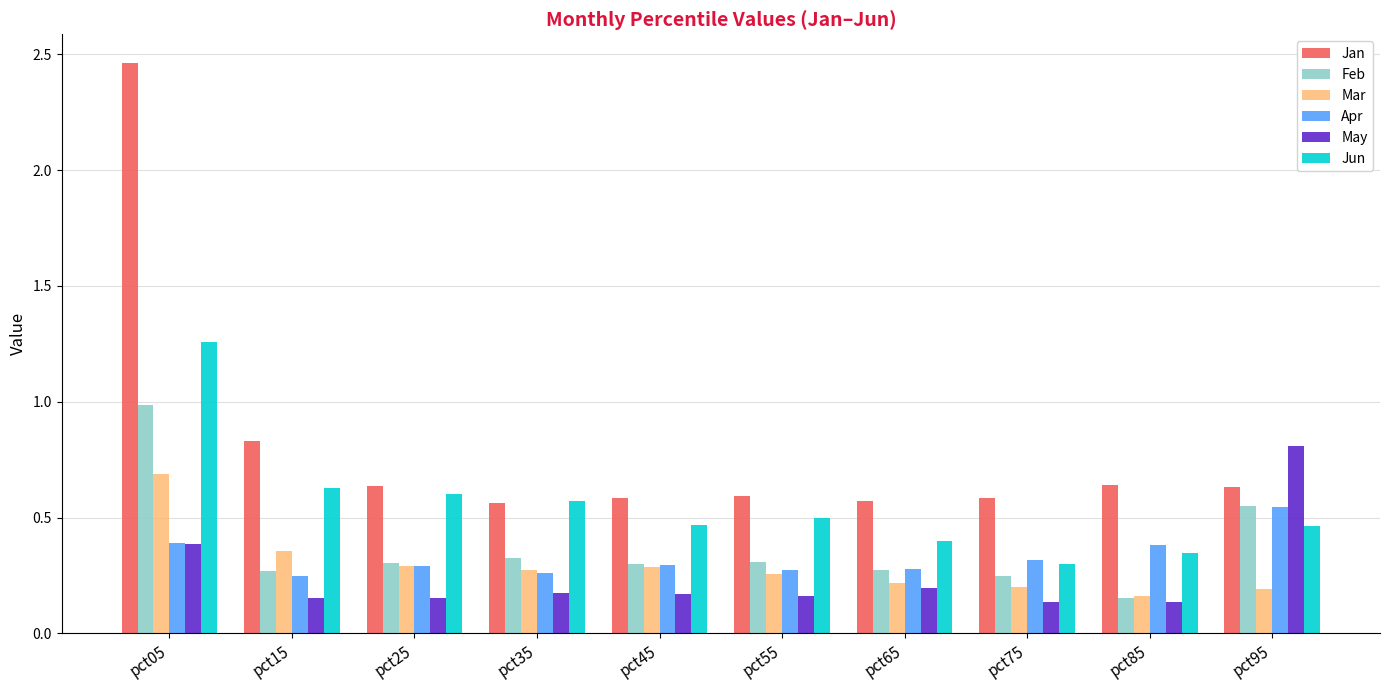

What are all the series names shown in the legend?

Jan, Feb, Mar, Apr, May, Jun